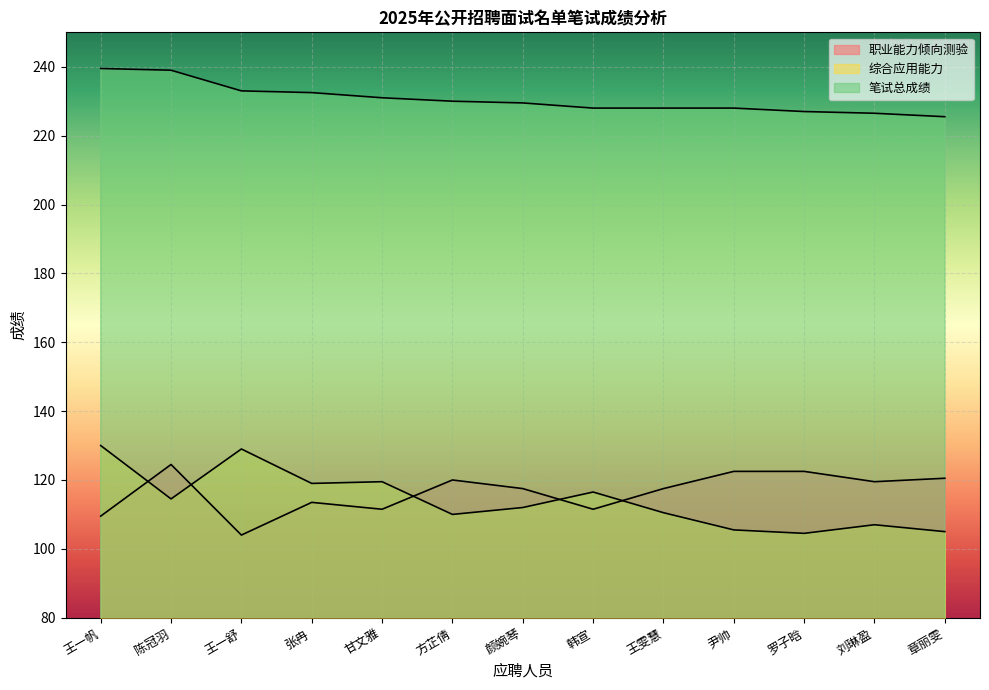

Where does the 职业能力倾向测验 series first go above 117?

陈冠羽